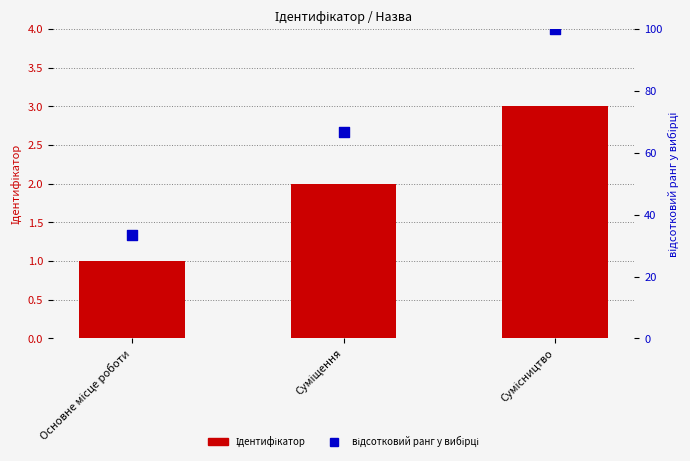

At which category is the sum across all series the highest?

Сумісництво